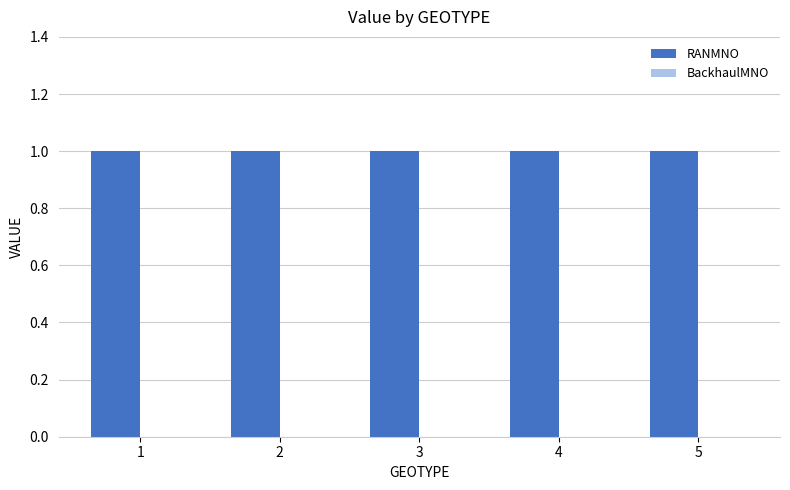

Reading left to right, list all the values displayed in this chart.

RANMNO: 1=1	2=1	3=1	4=1	5=1
BackhaulMNO: 1=0	2=0	3=0	4=0	5=0